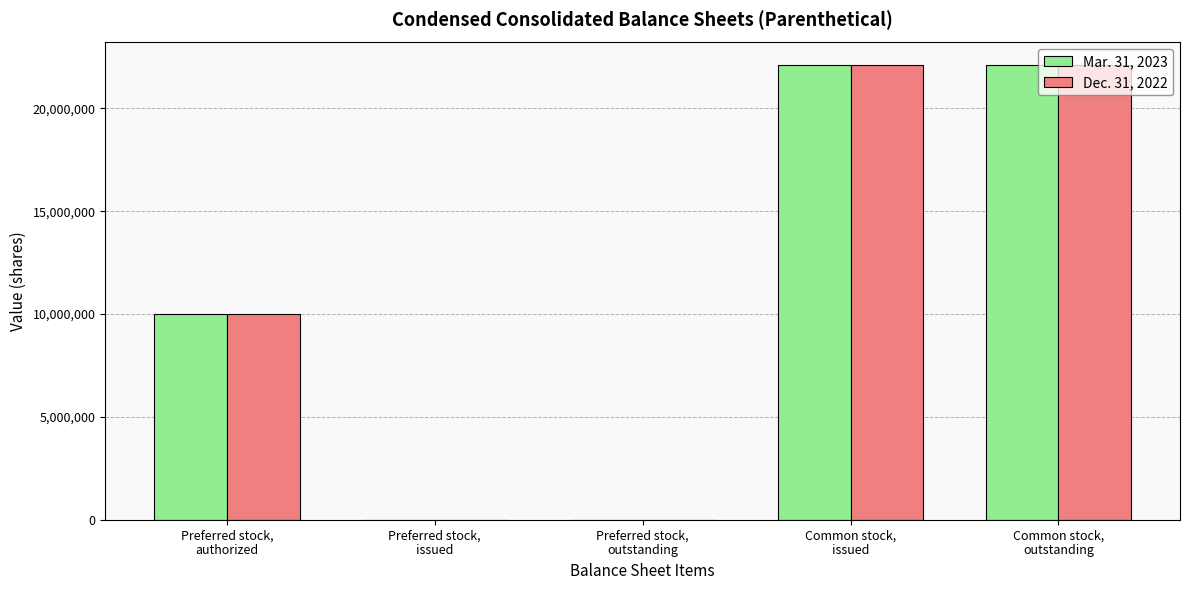

What is the difference between the Mar. 31, 2023 values at Preferred stock,
authorized and Preferred stock,
outstanding?

9999994